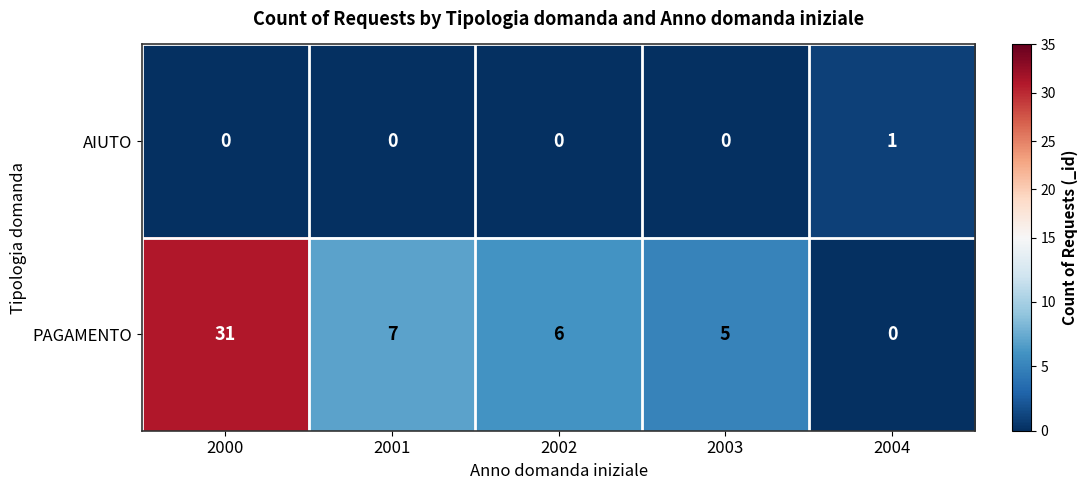

What is the difference between the highest and lowest values at 2002?

6